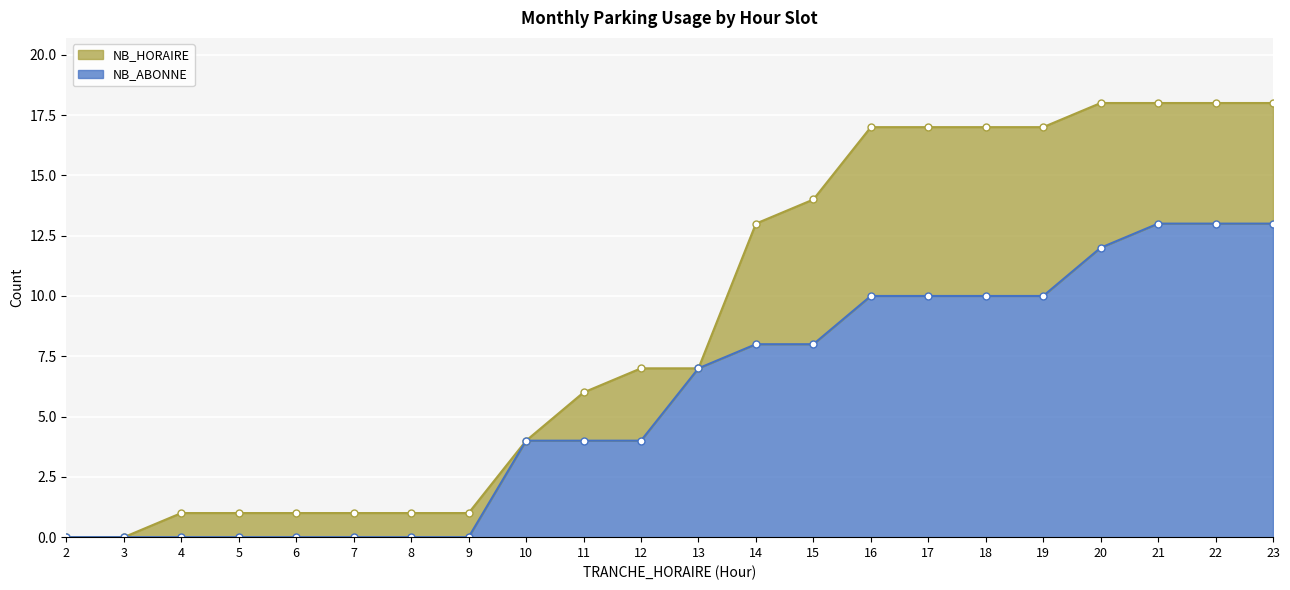

True or false: NB_HORAIRE has a value of 2 at 11.

False